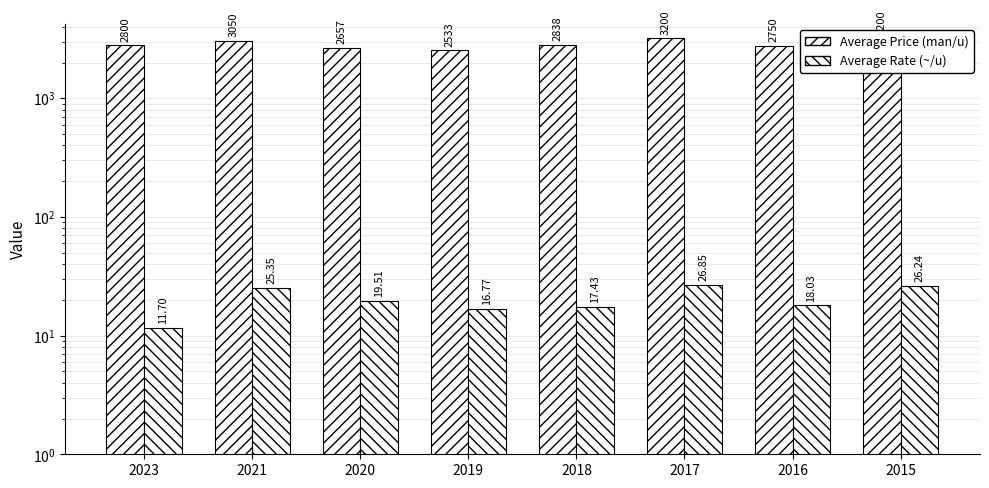

What is the spread (max minus min) of values at 2019?

2516.6